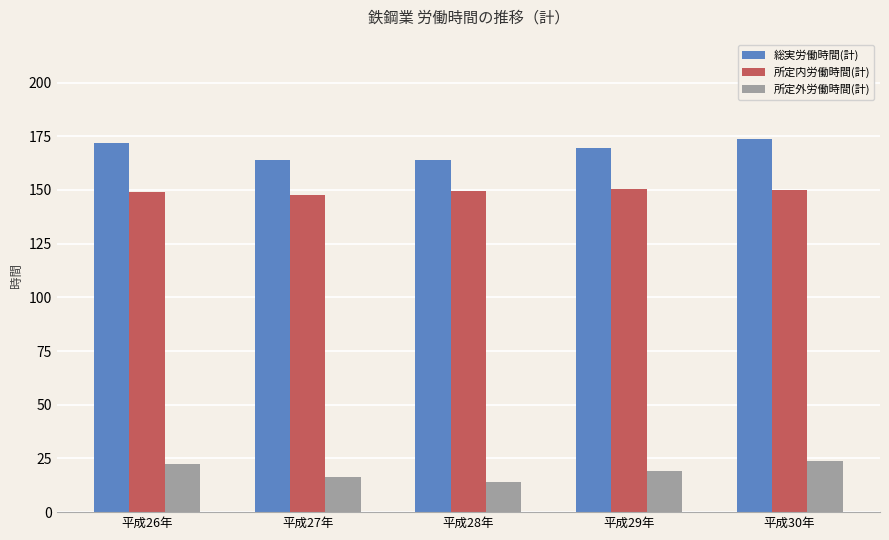

What is the value of the 総実労働時間(計) bar at the 5th from the left?

173.7